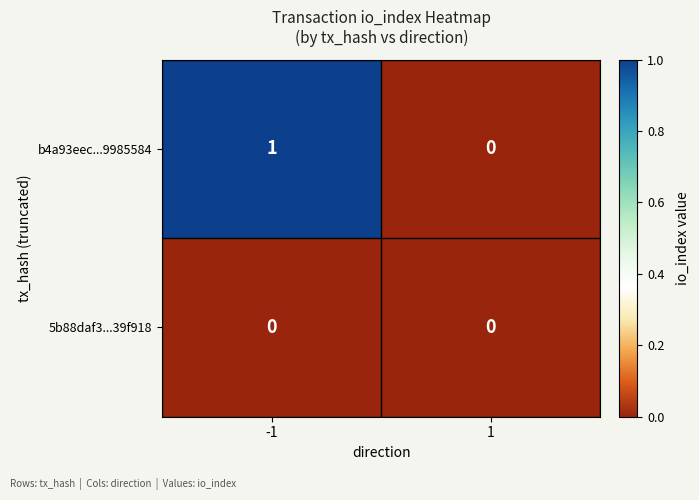

Which series has the largest total across all categories?

b4a93eec...9985584